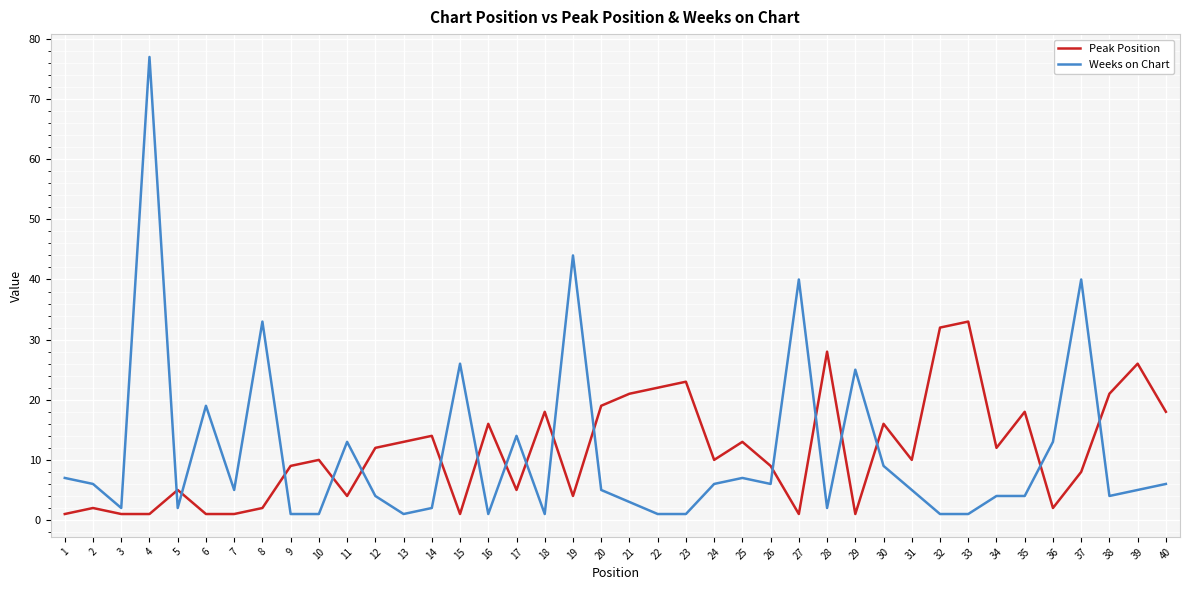

Is the value of Peak Position at 2 greater than the value of Weeks on Chart at 34?

No